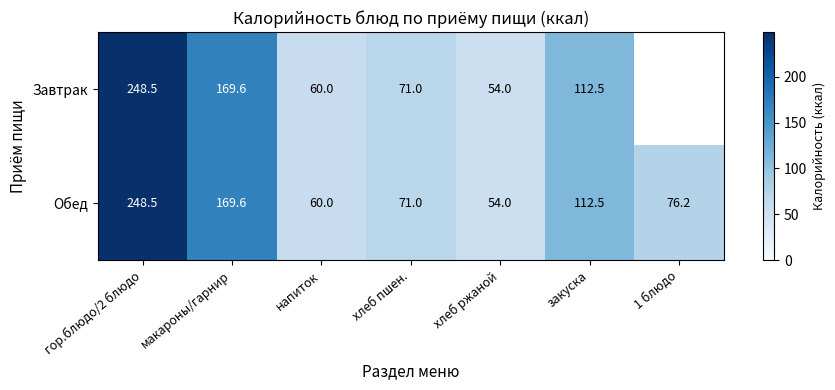

Where does the Обед series first go above 76?

гор.блюдо/2 блюдо